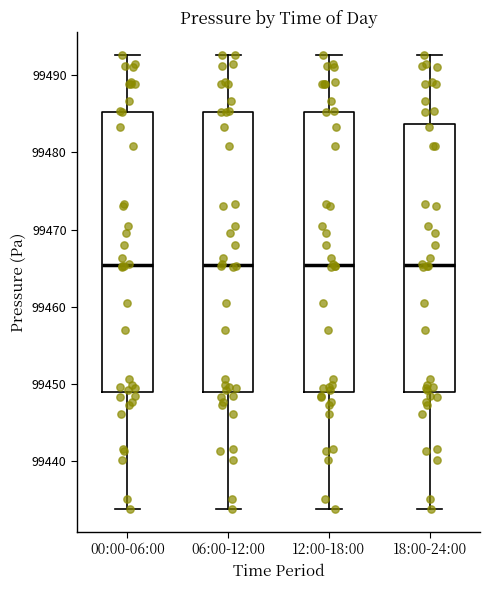

Reading left to right, read every box against the y-axis: the position of its median line, the range the box covers, and the ends of its whiskers. The values are not printed on the chart, so give them approximately, as read against the axis.

00:00-06:00: median 99465, box 99449 to 99485, whiskers 99434 to 99493
06:00-12:00: median 99465, box 99449 to 99485, whiskers 99434 to 99493
12:00-18:00: median 99465, box 99449 to 99485, whiskers 99434 to 99493
18:00-24:00: median 99465, box 99449 to 99484, whiskers 99434 to 99493